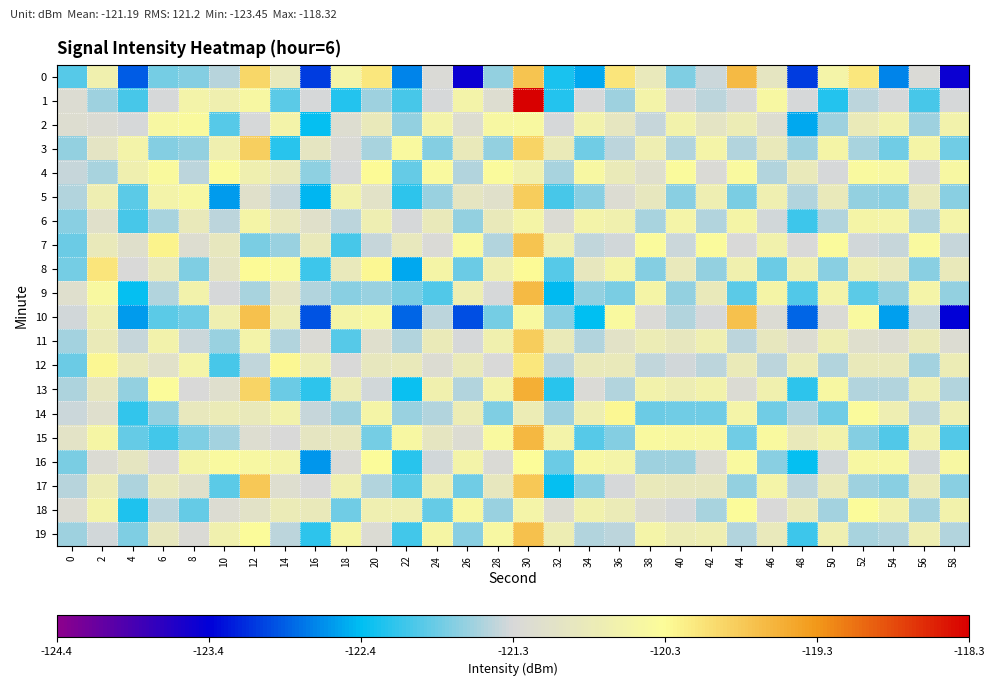

At 16, list the series in order from largest to smallest.

12, 7, 18, 3, 15, 6, 11, 17, 1, 14, 9, 4, 8, 19, 13, 2, 5, 16, 10, 0